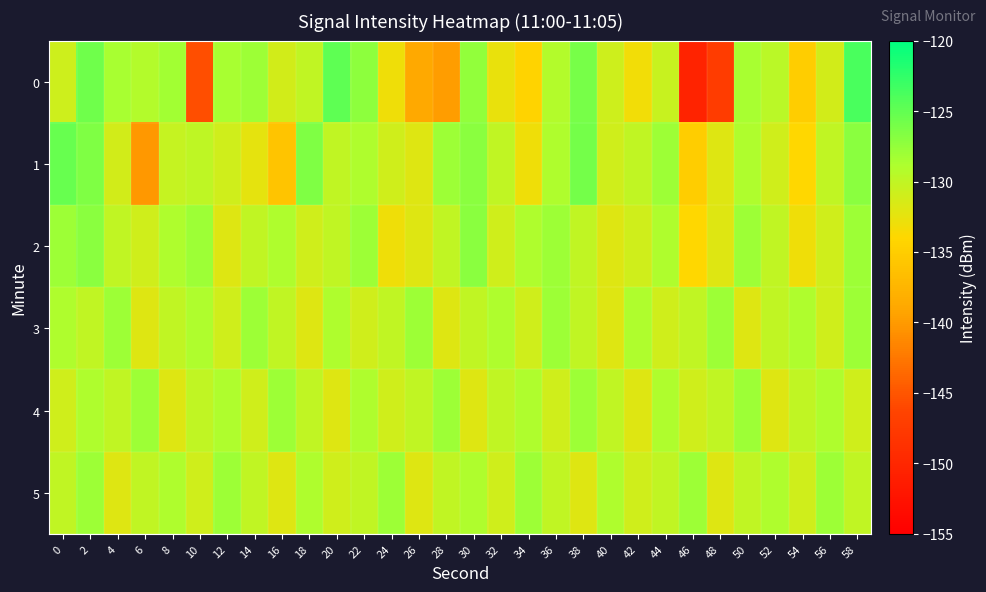

Reading left to right, list all the values displayed in this chart.

0: 0=-130.8	2=-125.6	4=-128.6	6=-129.2	8=-128.2	10=-145.5	12=-128.6	14=-128.1	16=-131.2	18=-130.0	20=-124.8	22=-127.1	24=-133.0	26=-138.8	28=-139.8	30=-127.5	32=-132.7	34=-134.4	36=-129.3	38=-126.1	40=-130.8	42=-133.2	44=-130.4	46=-150.4	48=-147.3	50=-128.5	52=-129.7	54=-135.0	56=-131.1	58=-123.7
1: 0=-125.3	2=-126.5	4=-131.1	6=-140.2	8=-130.3	10=-129.9	12=-131.0	14=-132.3	16=-136.0	18=-126.5	20=-130.0	22=-129.0	24=-131.0	26=-132.0	28=-128.0	30=-127.0	32=-130.0	34=-133.0	36=-129.0	38=-126.0	40=-131.0	42=-130.0	44=-128.0	46=-135.0	48=-132.0	50=-129.0	52=-131.0	54=-134.0	56=-130.0	58=-127.0
2: 0=-128.0	2=-127.0	4=-130.0	6=-131.0	8=-129.0	10=-128.0	12=-132.0	14=-130.0	16=-129.0	18=-131.0	20=-130.0	22=-128.0	24=-133.0	26=-132.0	28=-130.0	30=-127.0	32=-131.0	34=-129.0	36=-128.0	38=-130.0	40=-132.0	42=-131.0	44=-129.0	46=-134.0	48=-132.0	50=-128.0	52=-130.0	54=-133.0	56=-131.0	58=-128.0
3: 0=-129.0	2=-130.0	4=-128.0	6=-132.0	8=-130.0	10=-129.0	12=-131.0	14=-128.0	16=-130.0	18=-132.0	20=-129.0	22=-131.0	24=-130.0	26=-128.0	28=-132.0	30=-130.0	32=-129.0	34=-131.0	36=-128.0	38=-130.0	40=-132.0	42=-129.0	44=-131.0	46=-130.0	48=-128.0	50=-132.0	52=-130.0	54=-129.0	56=-131.0	58=-128.0
4: 0=-131.0	2=-129.0	4=-130.0	6=-128.0	8=-132.0	10=-130.0	12=-129.0	14=-131.0	16=-128.0	18=-130.0	20=-132.0	22=-129.0	24=-131.0	26=-130.0	28=-128.0	30=-132.0	32=-130.0	34=-129.0	36=-131.0	38=-128.0	40=-130.0	42=-132.0	44=-129.0	46=-131.0	48=-130.0	50=-128.0	52=-132.0	54=-130.0	56=-129.0	58=-131.0
5: 0=-130.0	2=-128.0	4=-132.0	6=-130.0	8=-129.0	10=-131.0	12=-128.0	14=-130.0	16=-132.0	18=-129.0	20=-131.0	22=-130.0	24=-128.0	26=-132.0	28=-130.0	30=-129.0	32=-131.0	34=-128.0	36=-130.0	38=-132.0	40=-129.0	42=-131.0	44=-130.0	46=-128.0	48=-132.0	50=-130.0	52=-129.0	54=-131.0	56=-128.0	58=-130.0